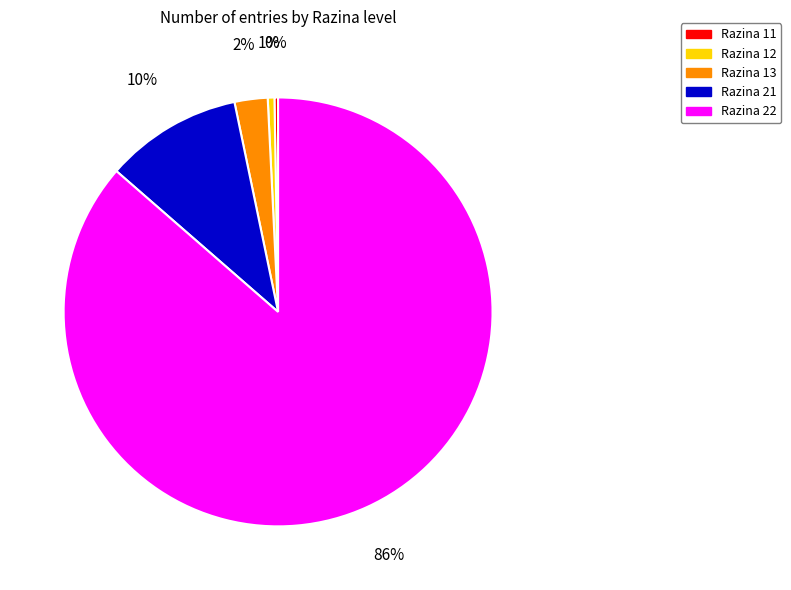

What is the largest slice in the pie chart?

Razina 22